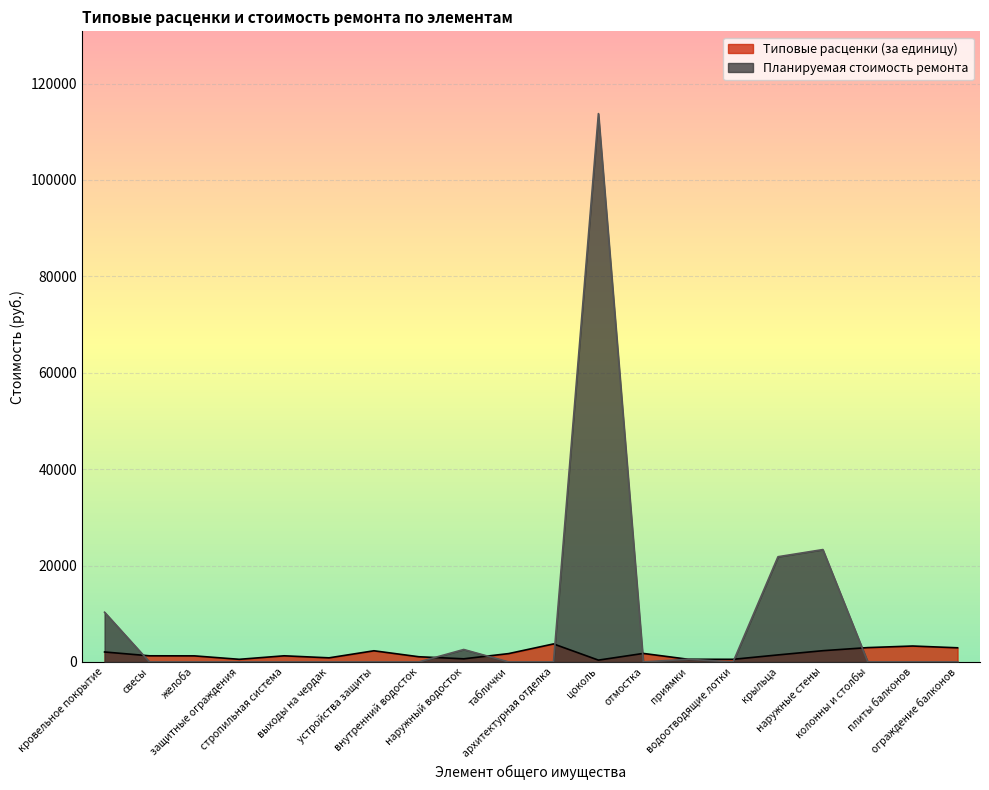

List the series in order of their peak value, highest first.

Планируемая стоимость ремонта, Типовые расценки (за единицу)